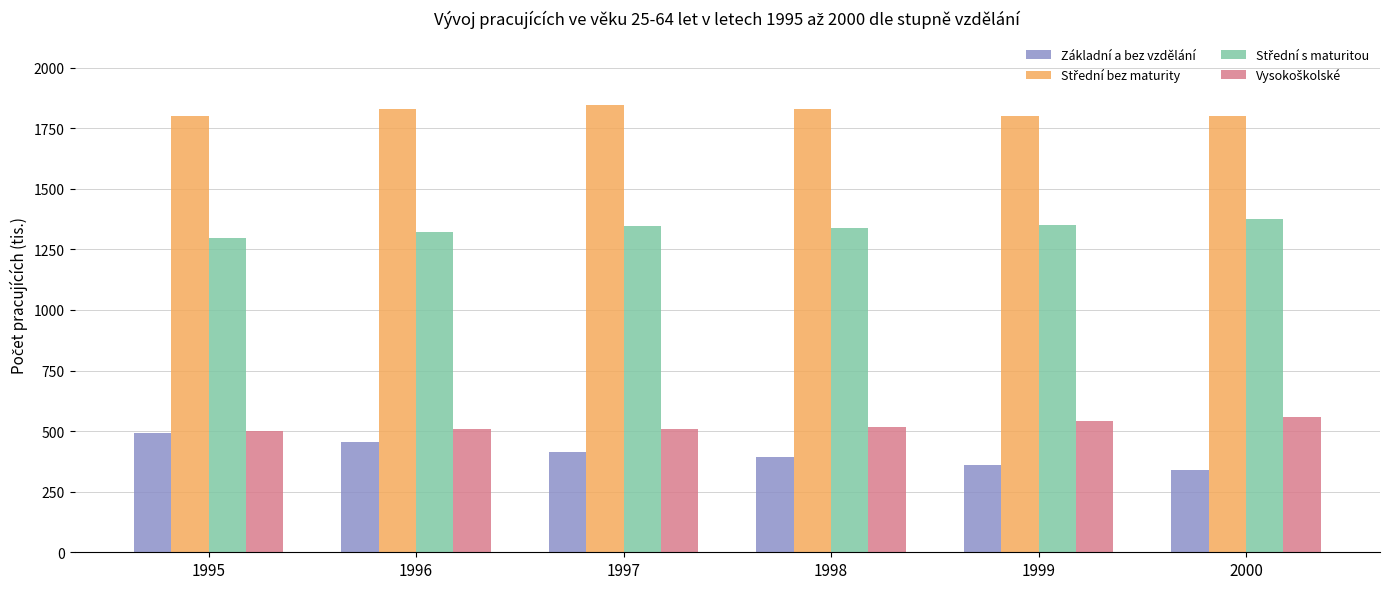

What is the value of the Základní a bez vzdělání bar at the 4th from the left?

394.6